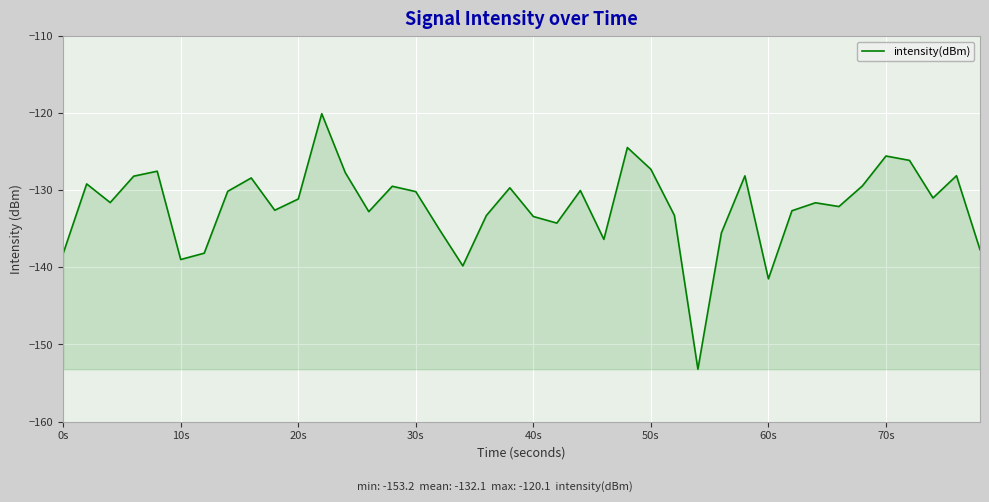

How many lines are shown in the chart?

1